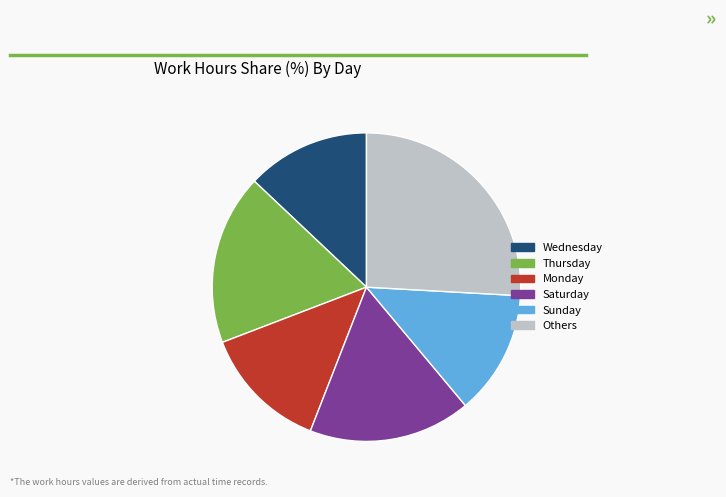

Is there a majority slice in this chart?

No